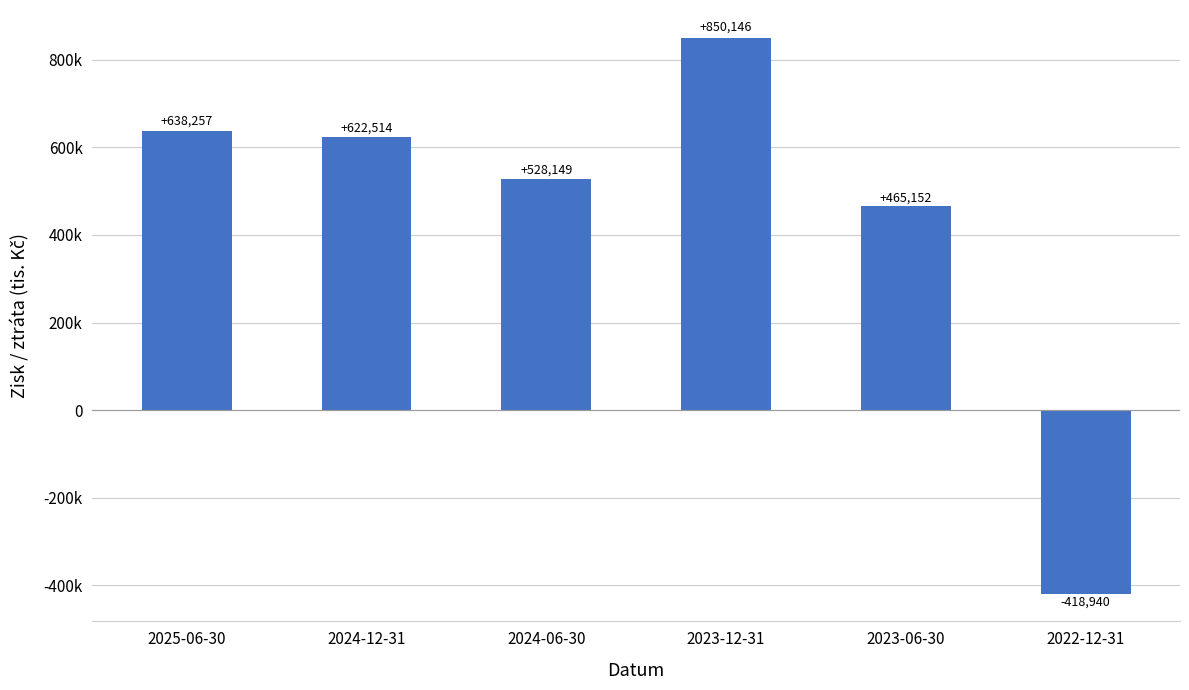

Which label corresponds to the smallest value in the chart?

2022-12-31